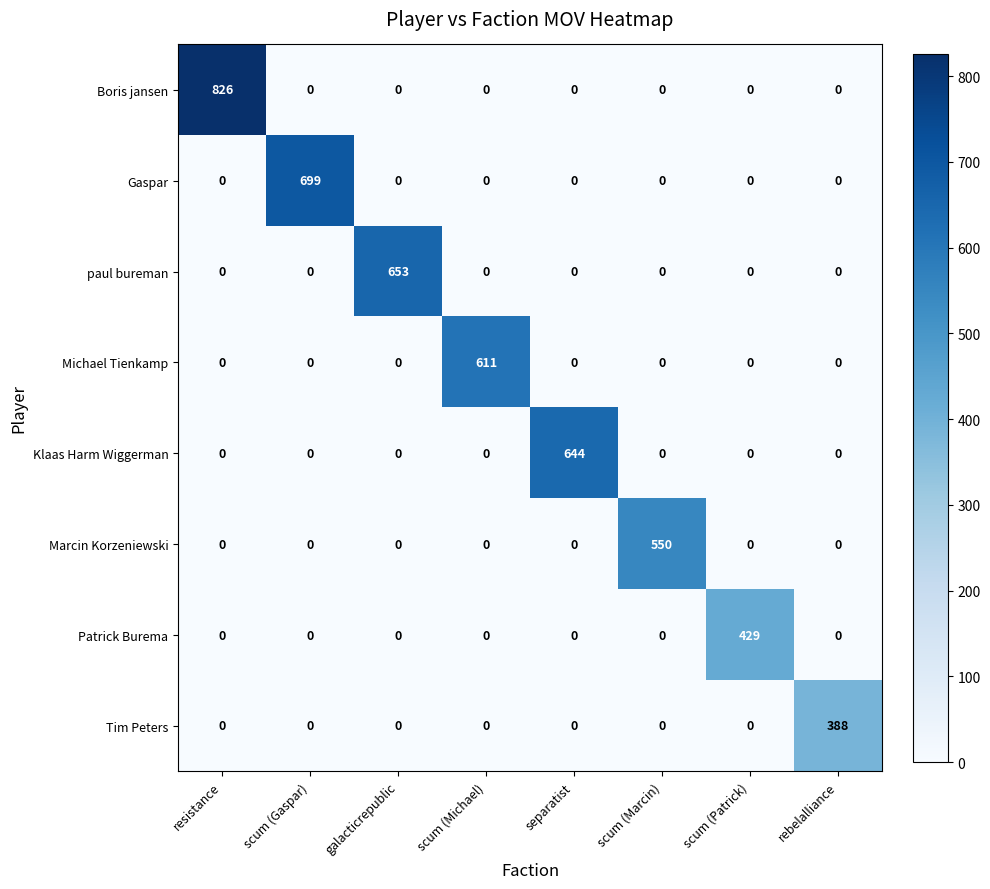

Is it true that Gaspar equals 0 at scum (Michael)?

True